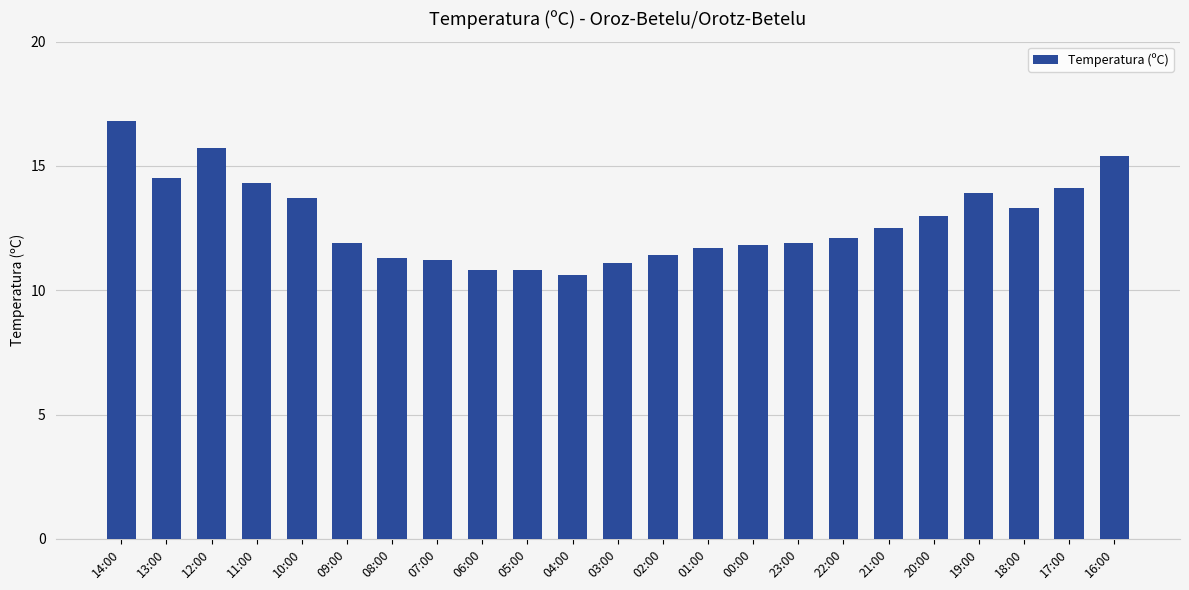

What is the difference between the maximum and minimum values?

6.2